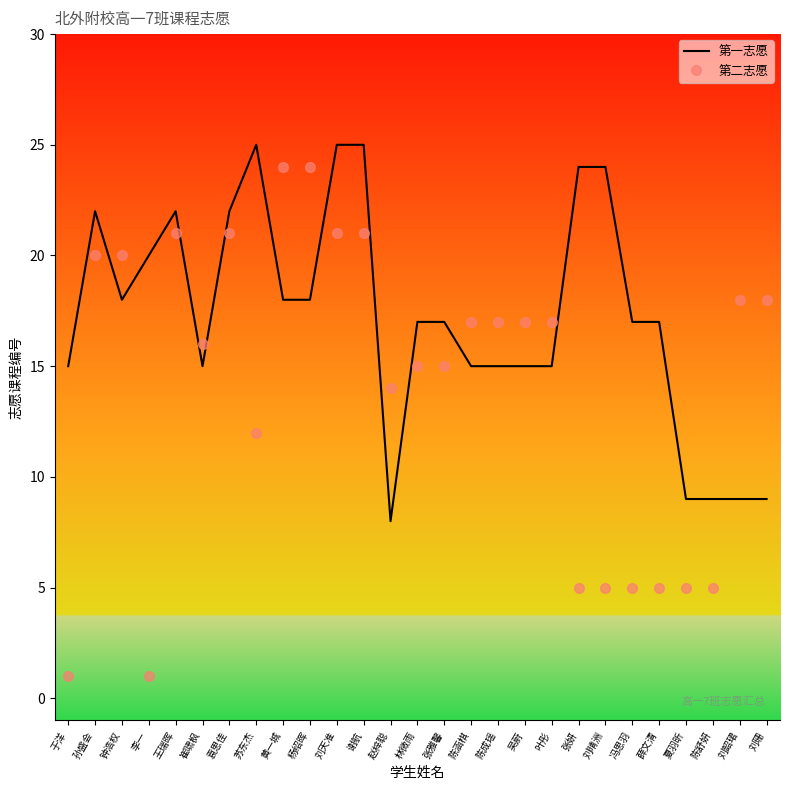

Where do 第一志愿 and 第二志愿 first cross each other?

孙盛会 and 钟浩权